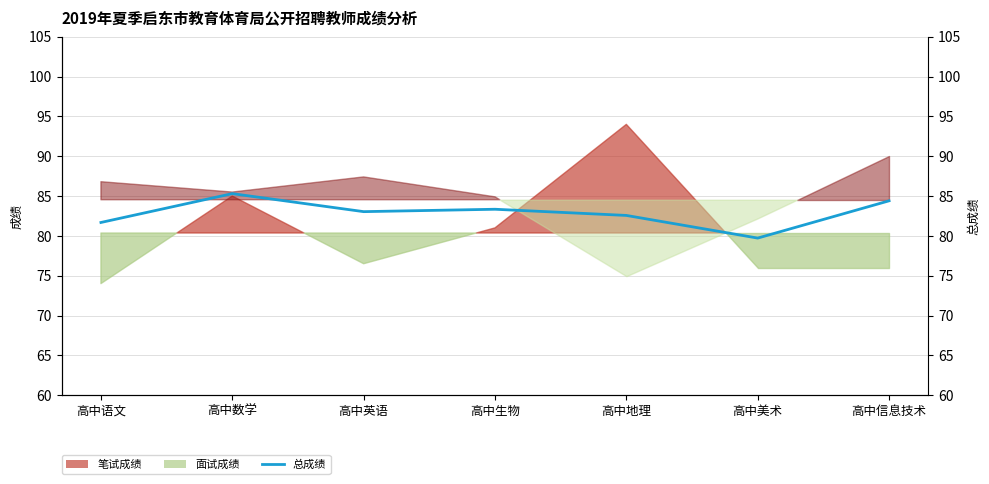

How many data points are above 83?

4